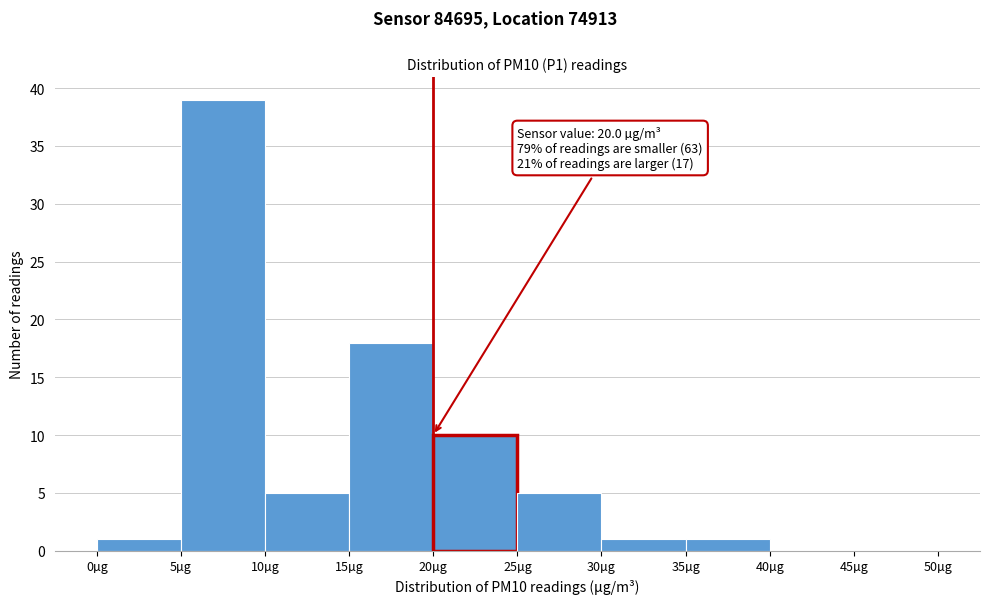

Which range on the x-axis has the tallest bar?

5 to 10